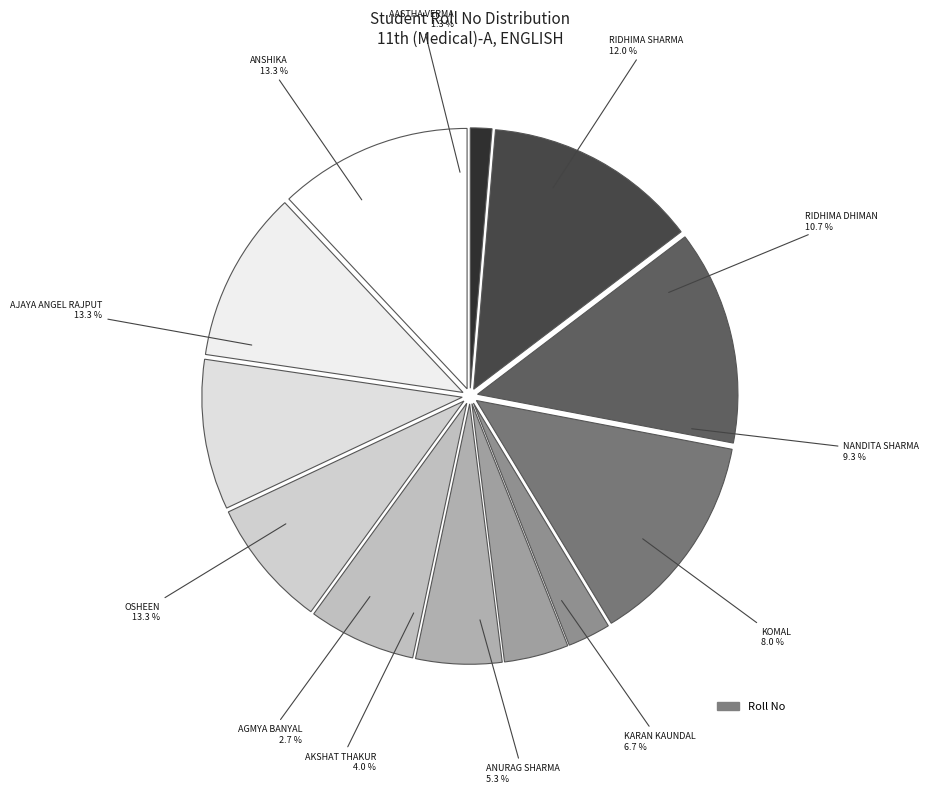

True or false: OSHEEN accounts for 28% of the total.

False